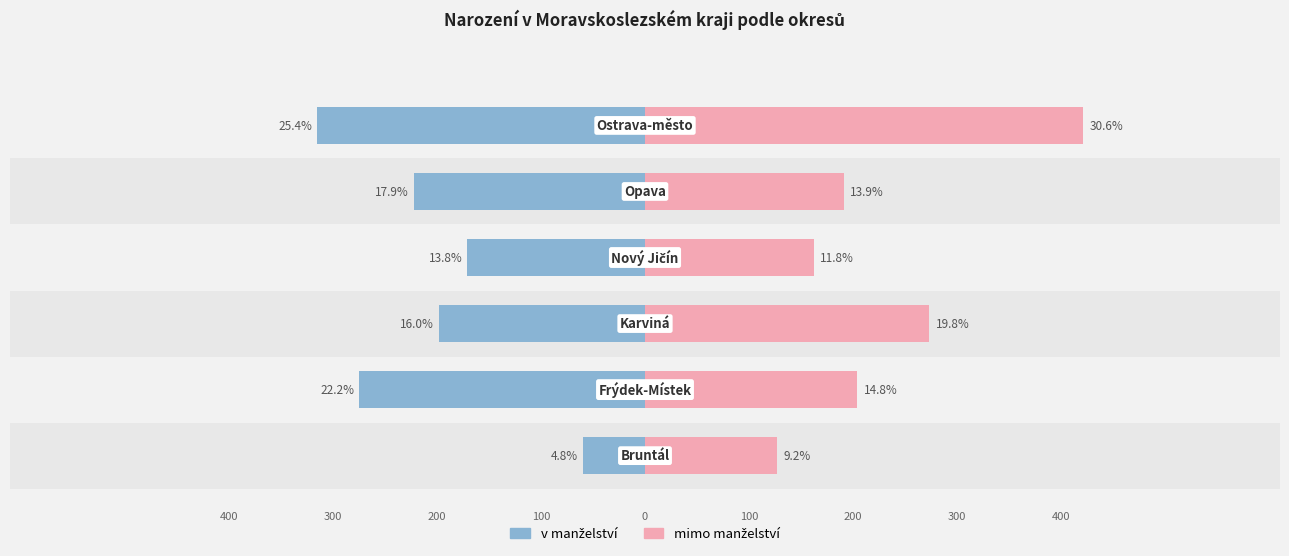

Which series has the widest spread of values?

mimo manželství